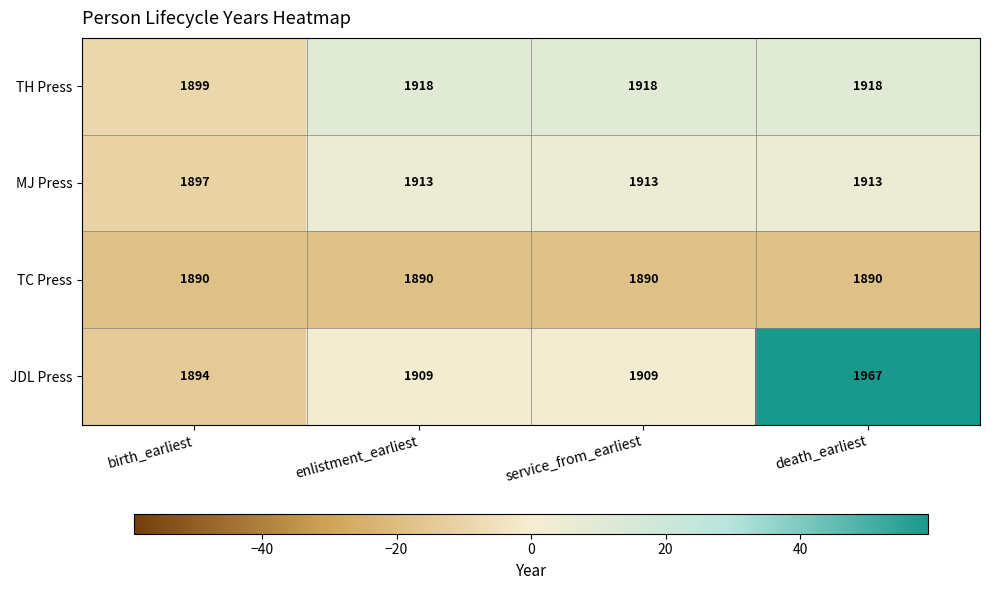

What is the smallest value displayed?

1890